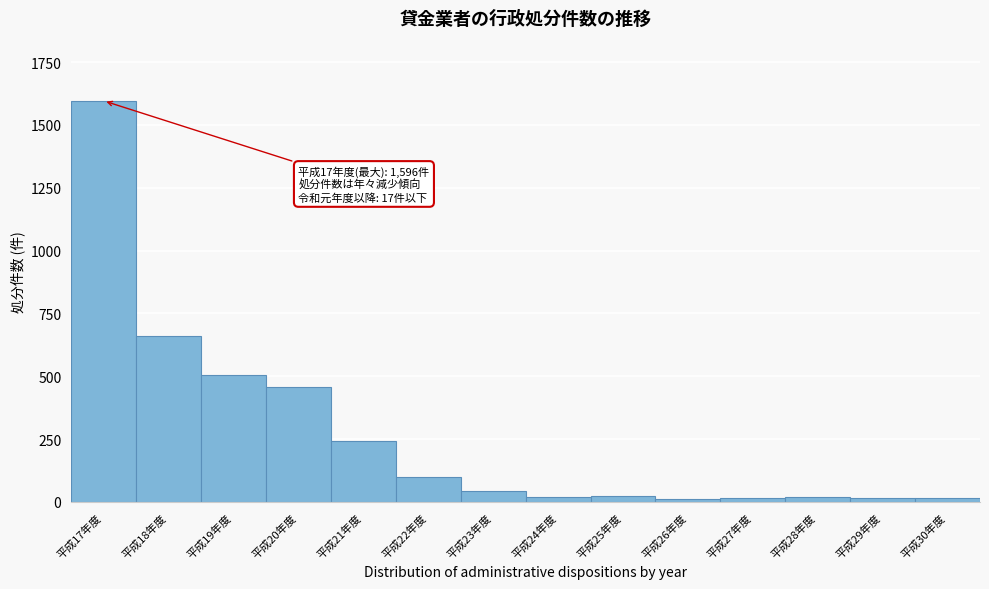

At which label is the value closest to 804?

平成18年度